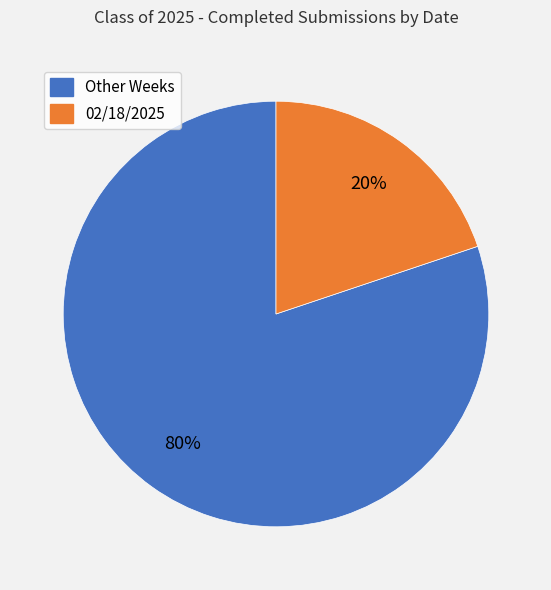

True or false: Other Weeks accounts for 80% of the total.

True